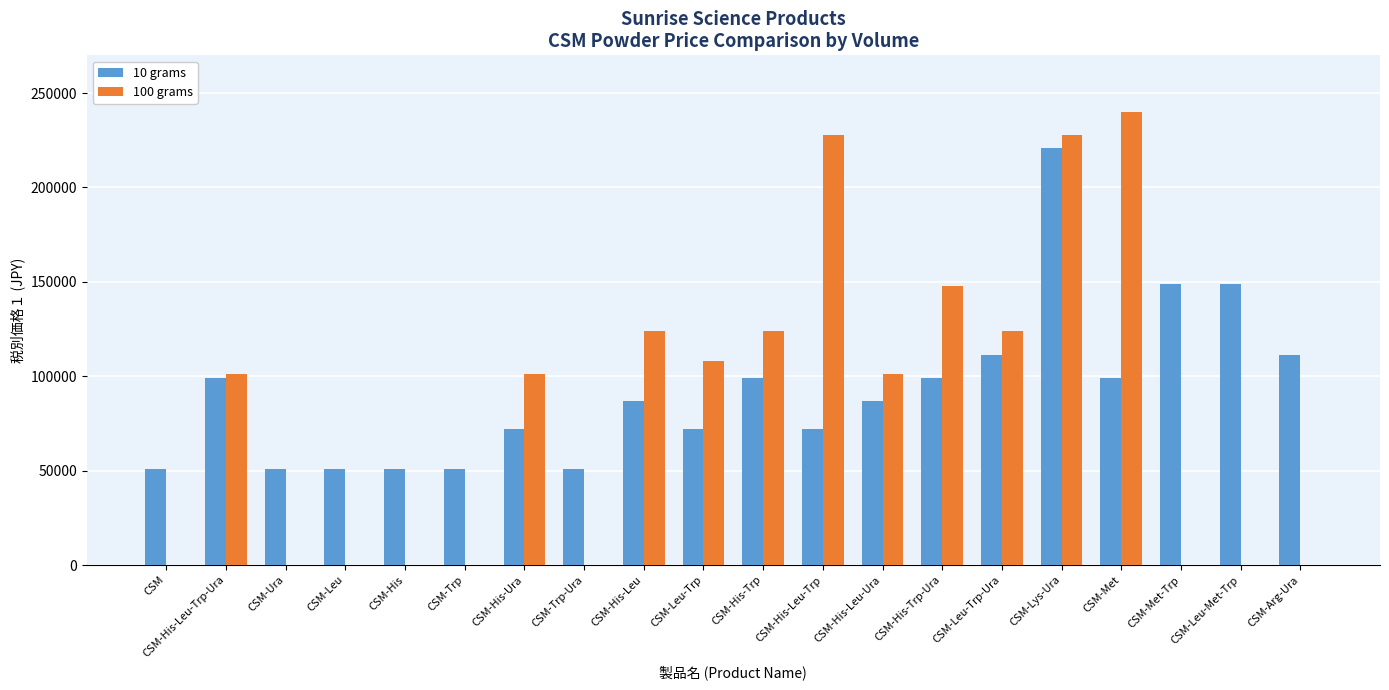

What is the maximum value for 10 grams?

221000